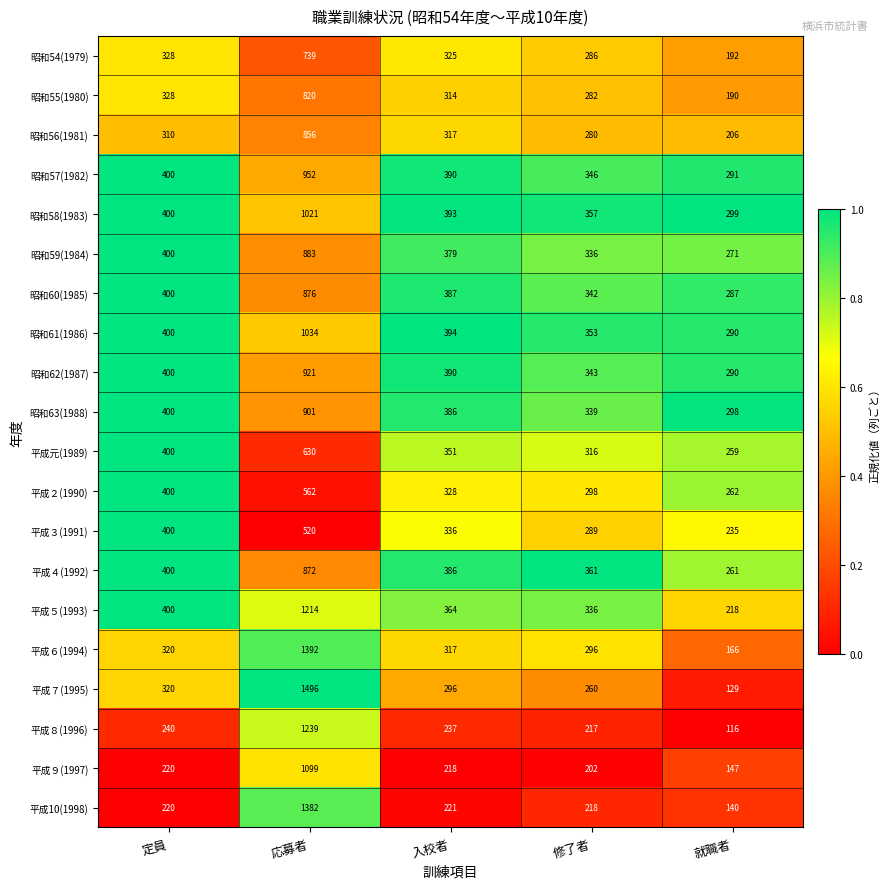

At which category is the sum across all series the highest?

応募者